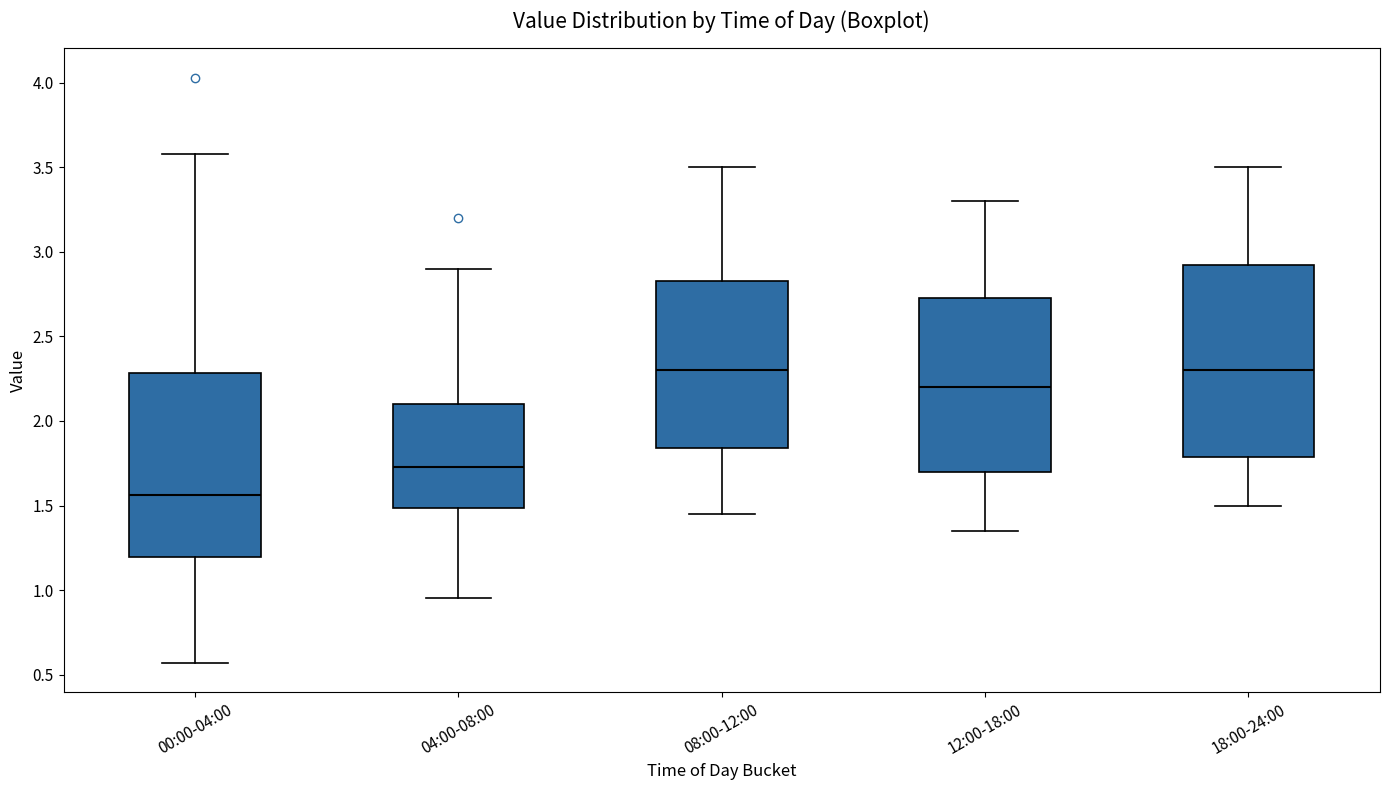

Where is the upper edge of the box for 12:00-18:00 on the y-axis? The values are not printed on the chart, so give them approximately, as read against the axis.

2.75